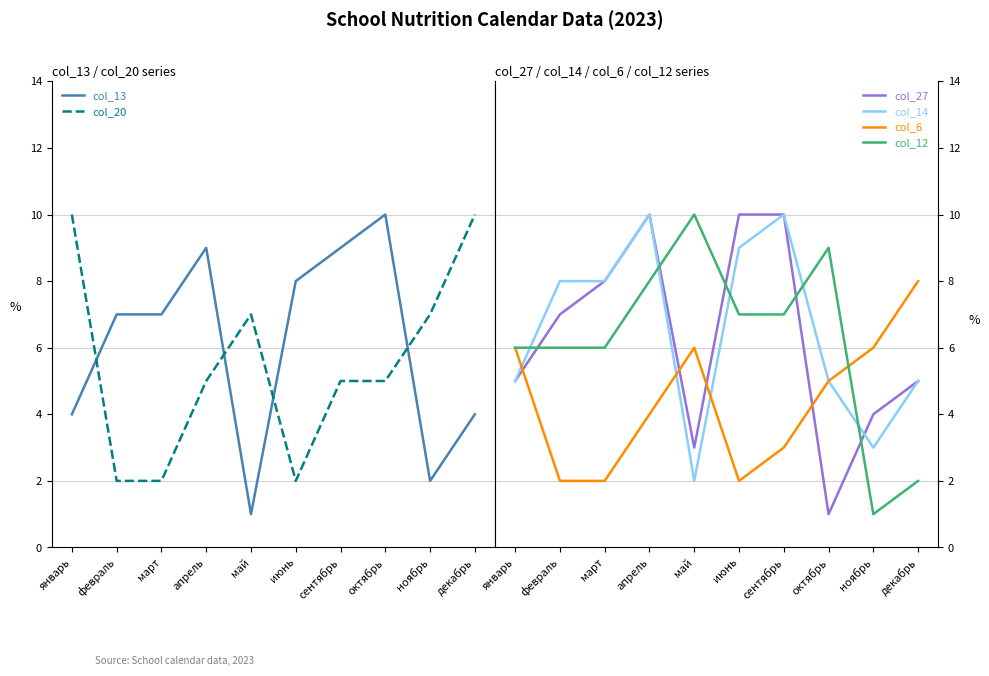

Is this an area chart (filled region under the line)?

No